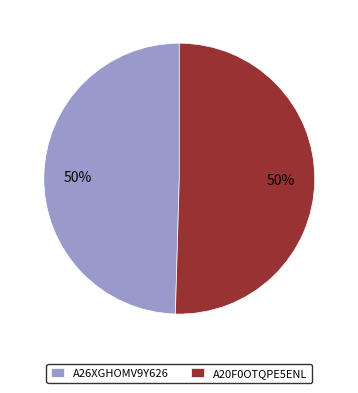

To the nearest percent, what is the average slice percentage?

50%